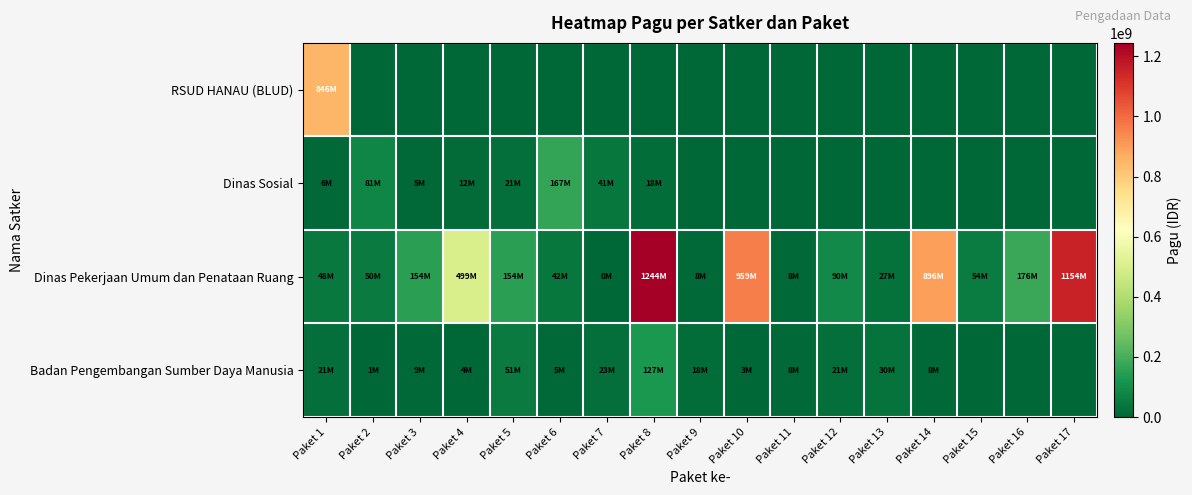

How many categories are shown in the chart?

17